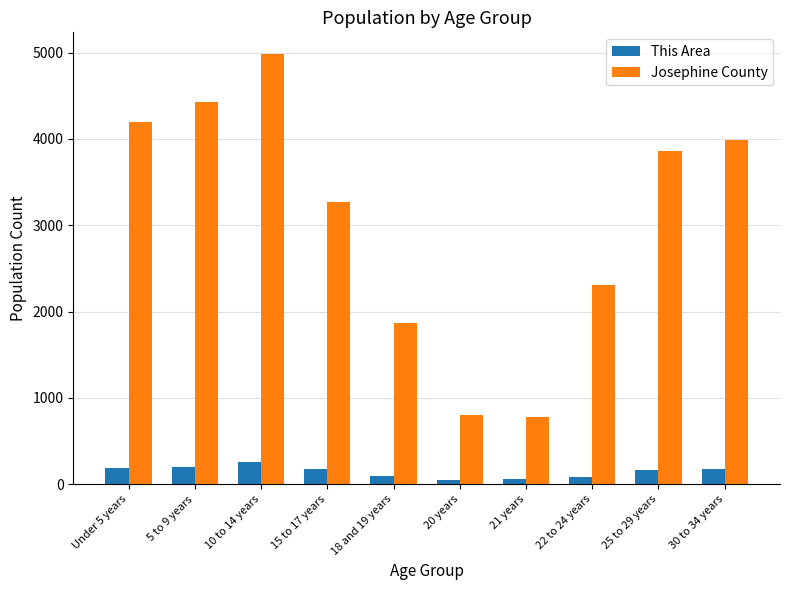

How many data points in Josephine County are less than 3864?

5